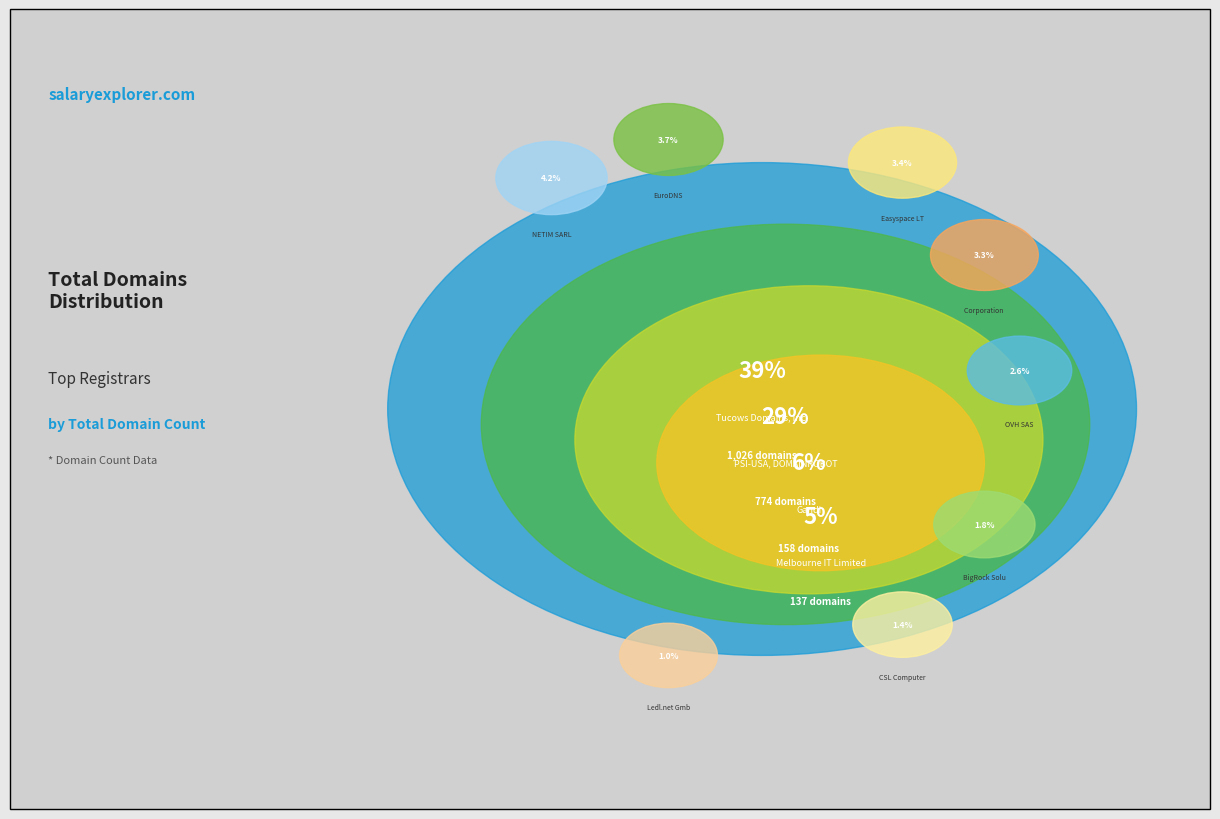

Which slice is the smallest?

Ledl.net GmbH